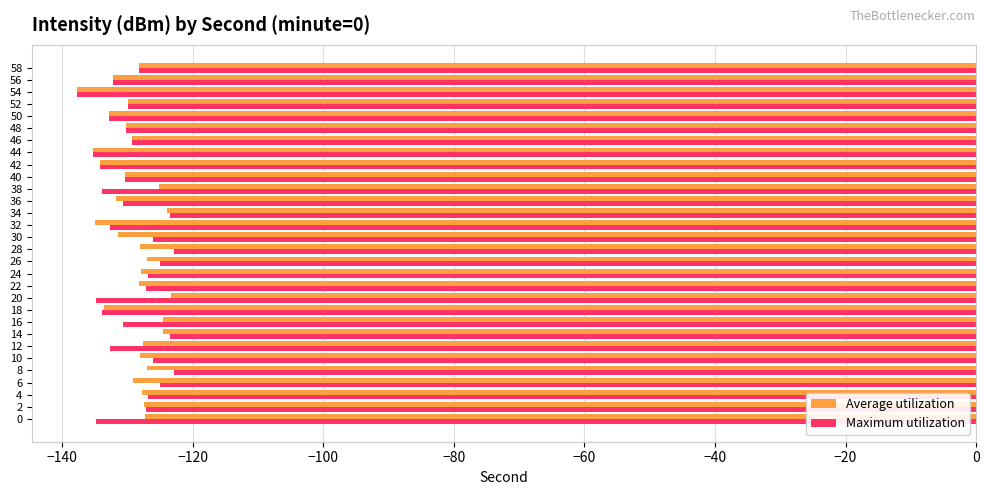

What is the sum of the Maximum utilization values at 8 and 4?

-249.8